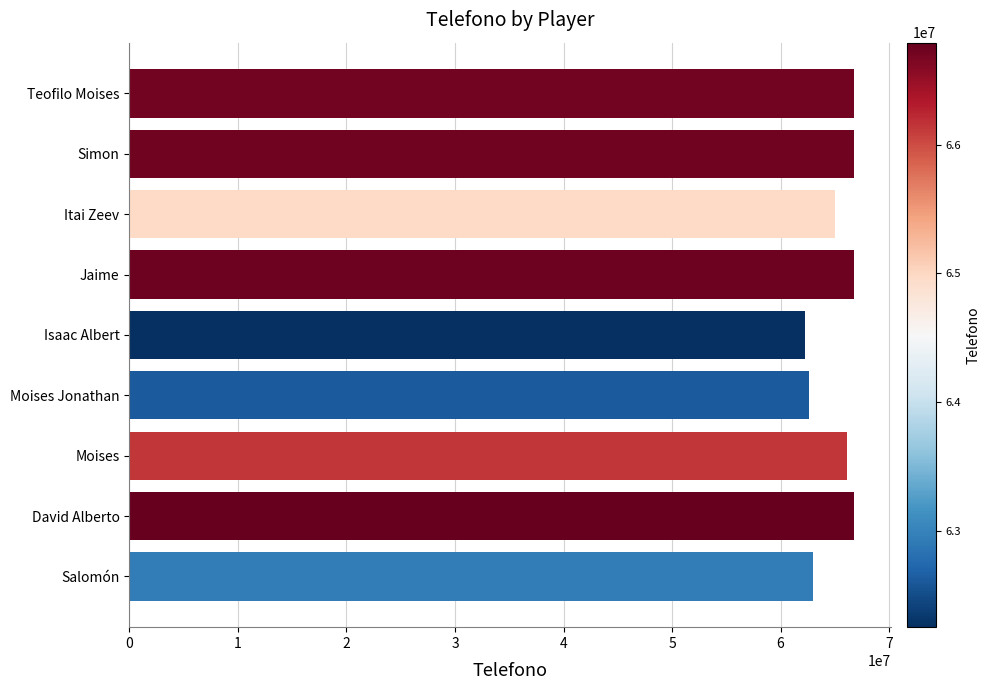

What is the greatest value displayed?

66790215